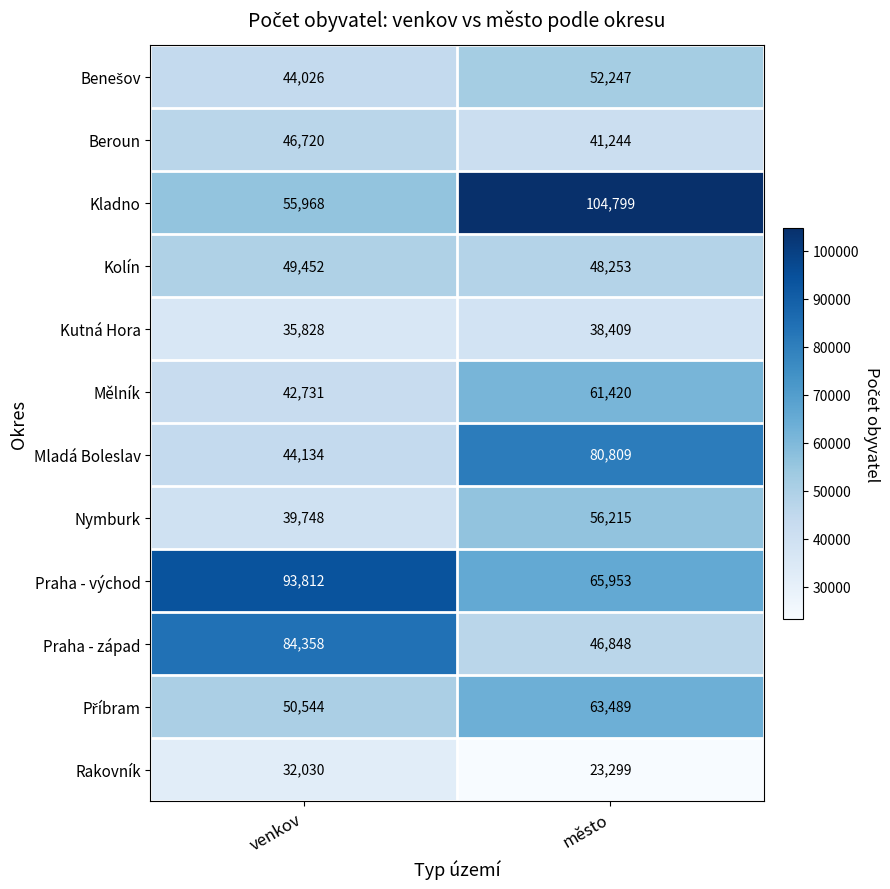

What is the difference between the maximum and minimum values in the Kolín series?

1199